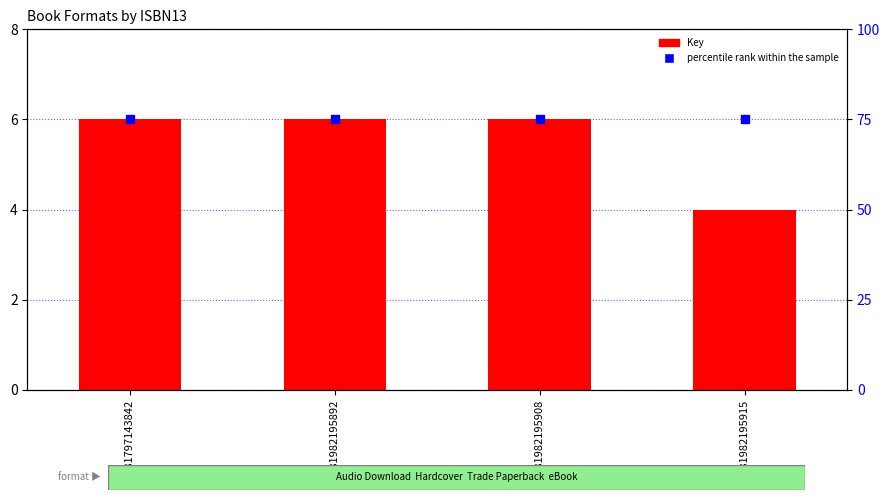

Which series contains the lowest Y value?

Key